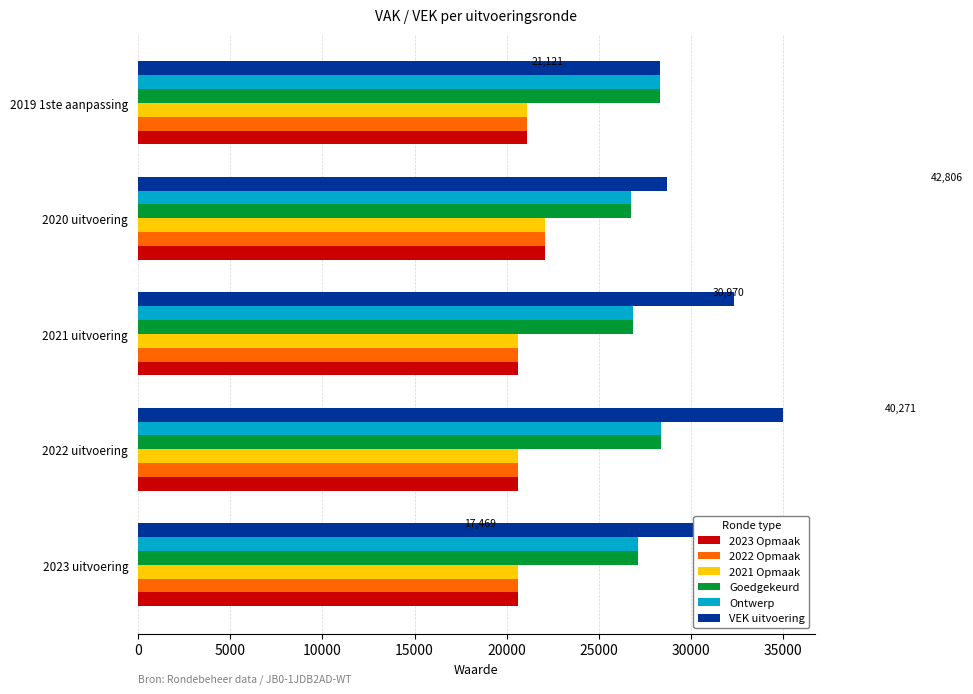

What is the greatest value displayed?

34960